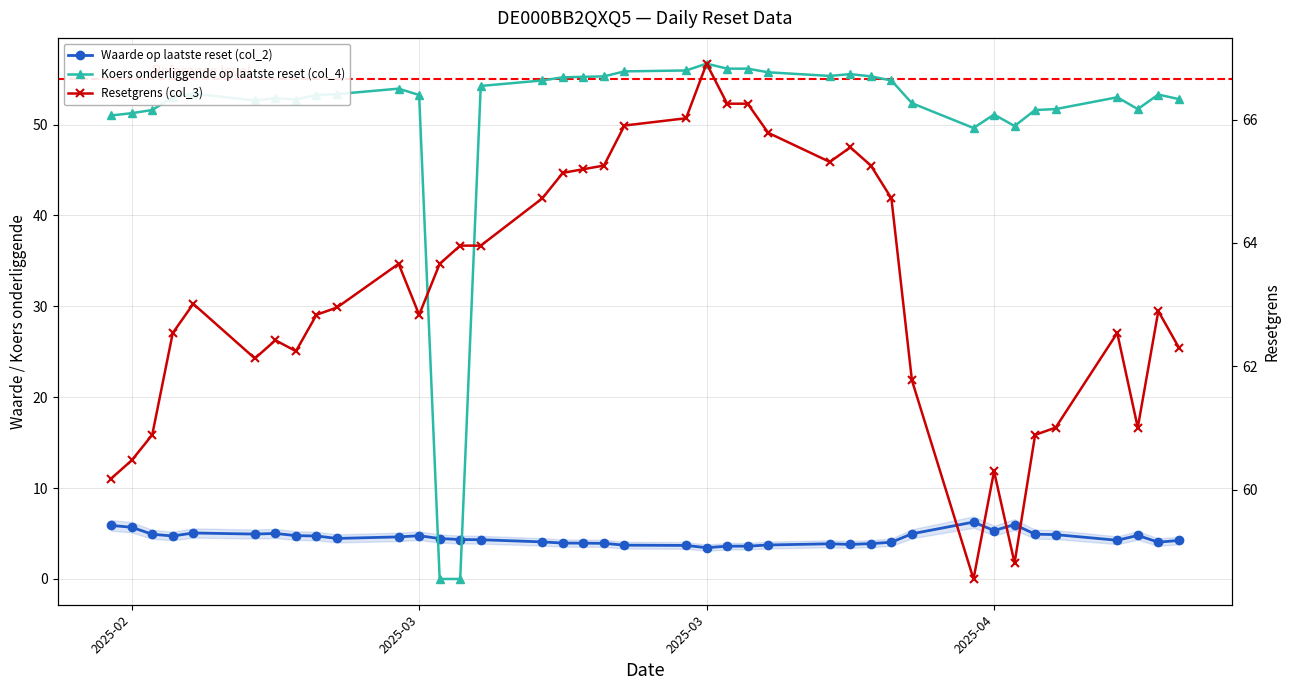

What is the difference between the maximum and second lowest values in the Koers onderliggende op laatste reset (col_4) series?

56.7